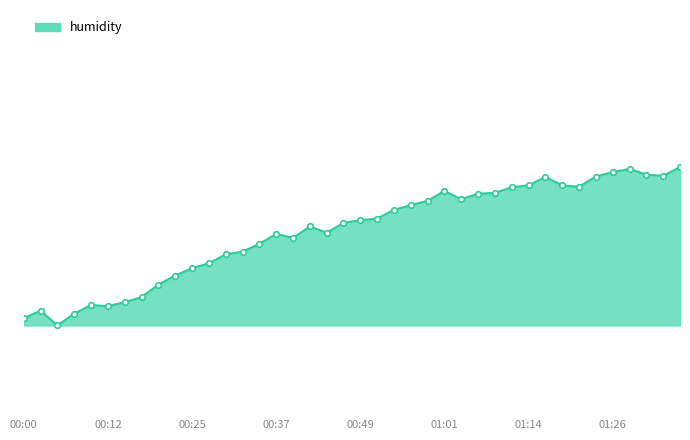

Does the chart display data point markers on the line(s)?

No